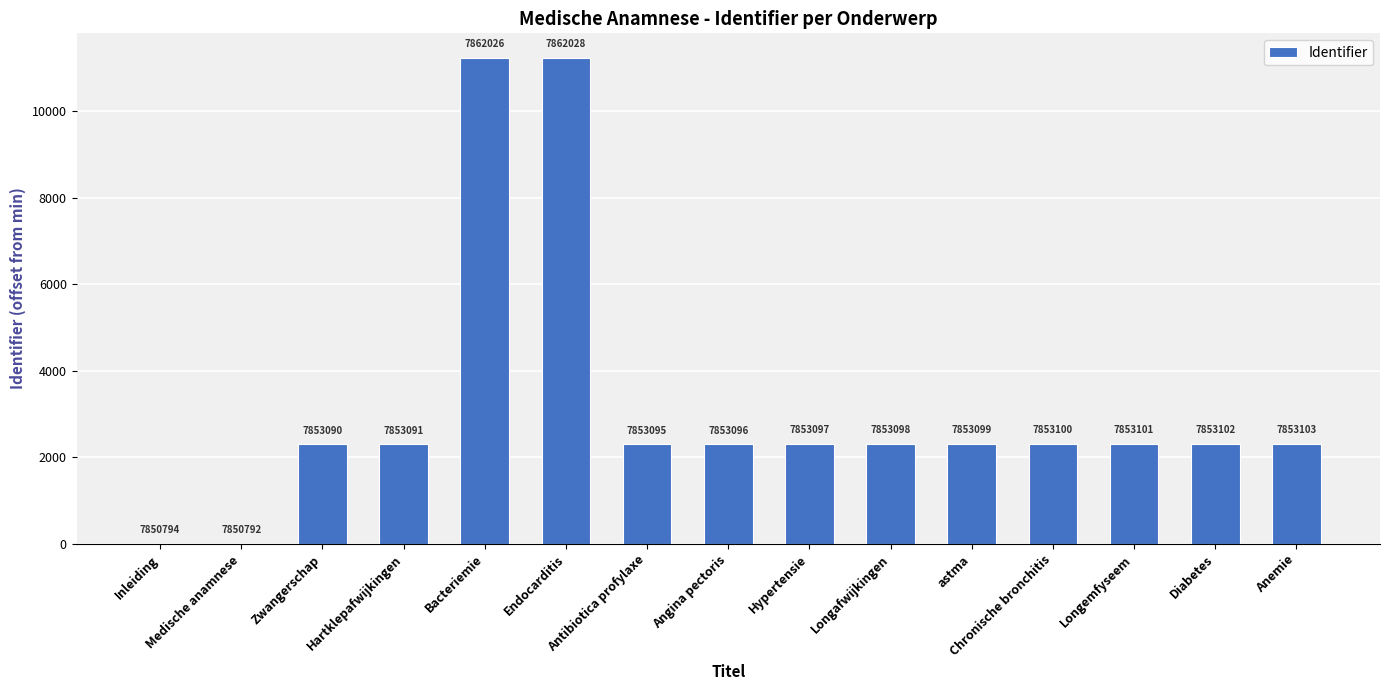

Are the bars horizontal?

No